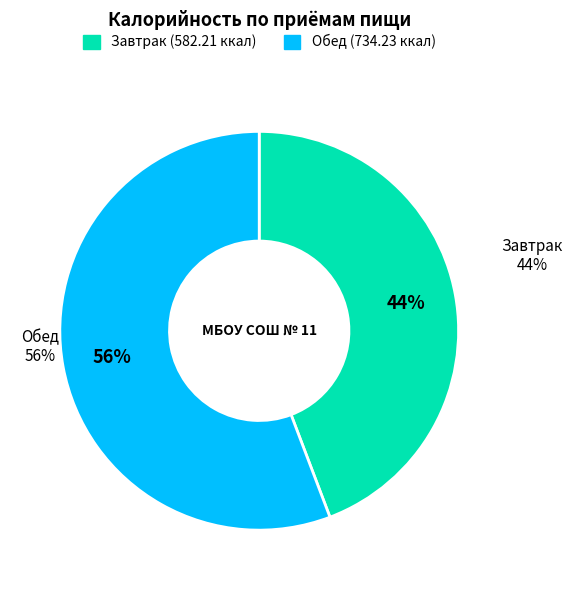

How many segments does this pie chart have?

2